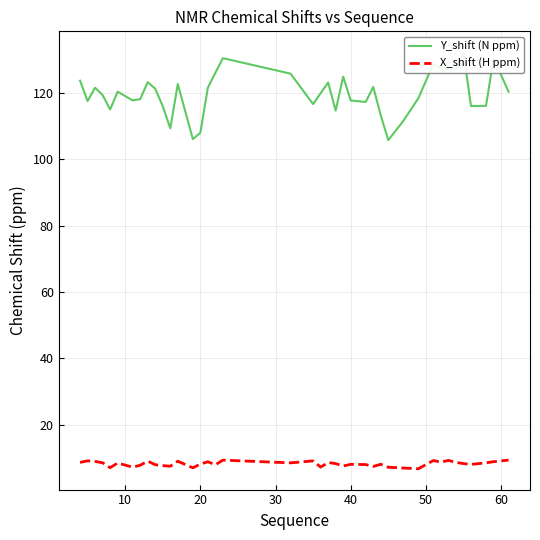

At how many categories does at least one series exceed 84?

40